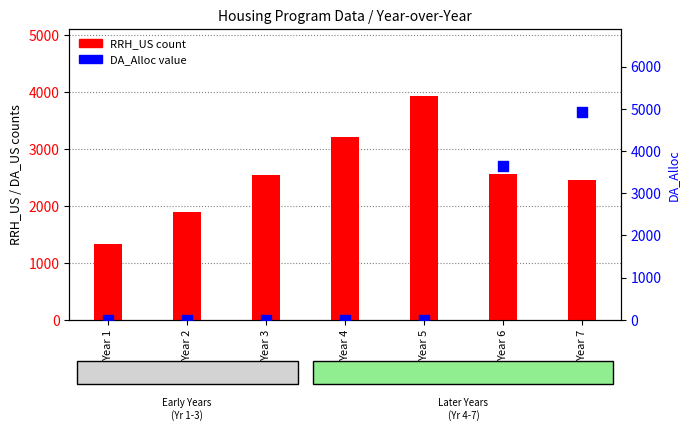

Is the value of DA_Alloc at Year 1 greater than the value of RRH_US at Year 4?

No